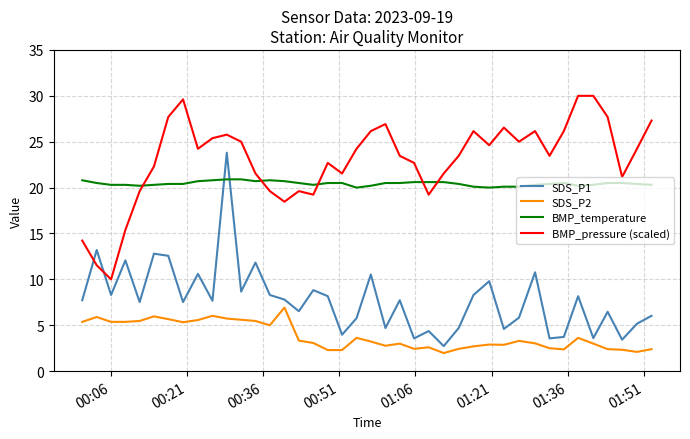

What is the minimum value shown in the chart?

2.0